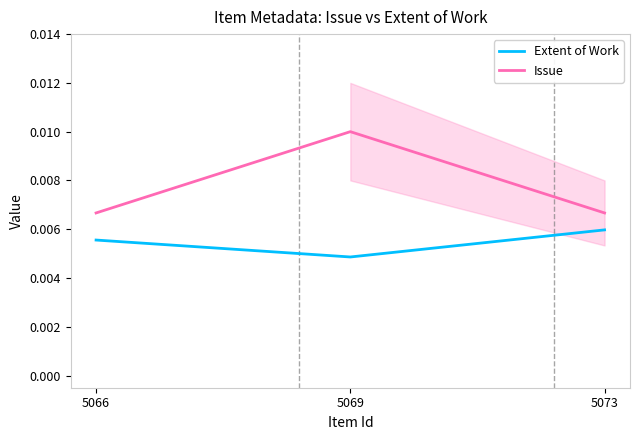

What are all the series names shown in the legend?

Extent of Work, Issue